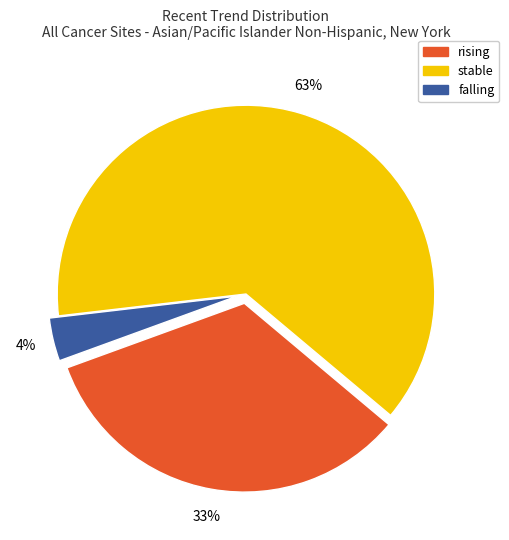

Is it true that rising is 33% of the pie?

True